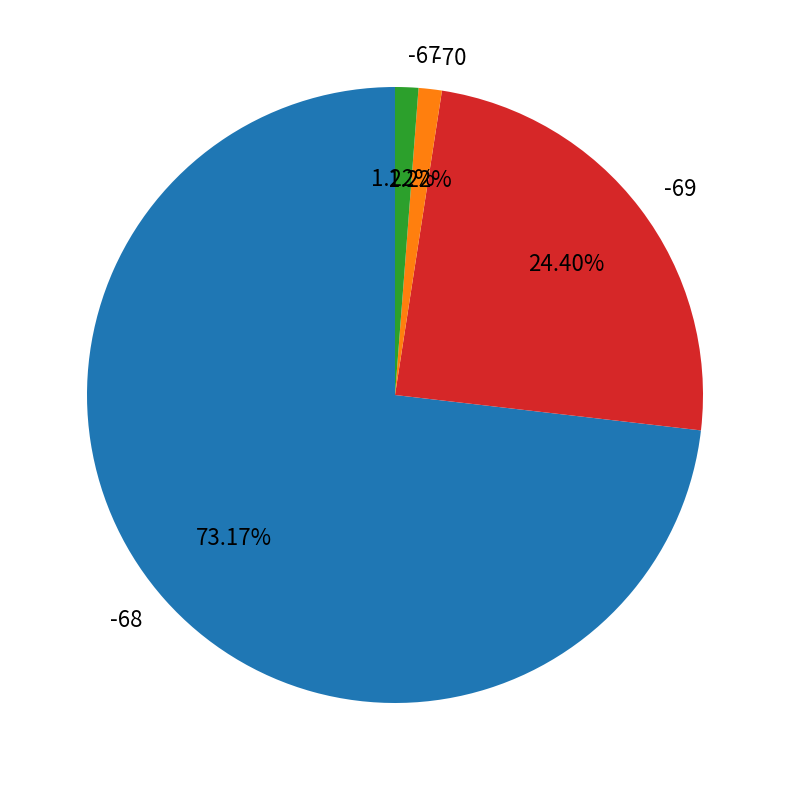

Between -68 and -67, which is larger?

-68